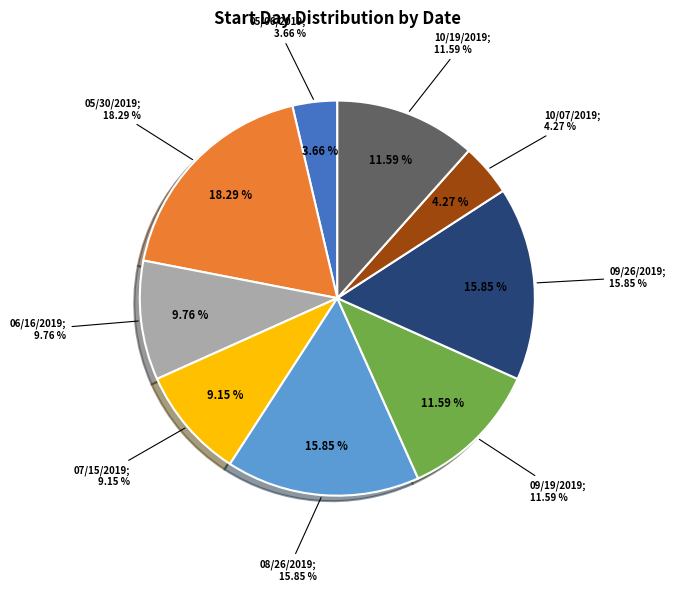

True or false: 05/30/2019 accounts for 18% of the total.

True